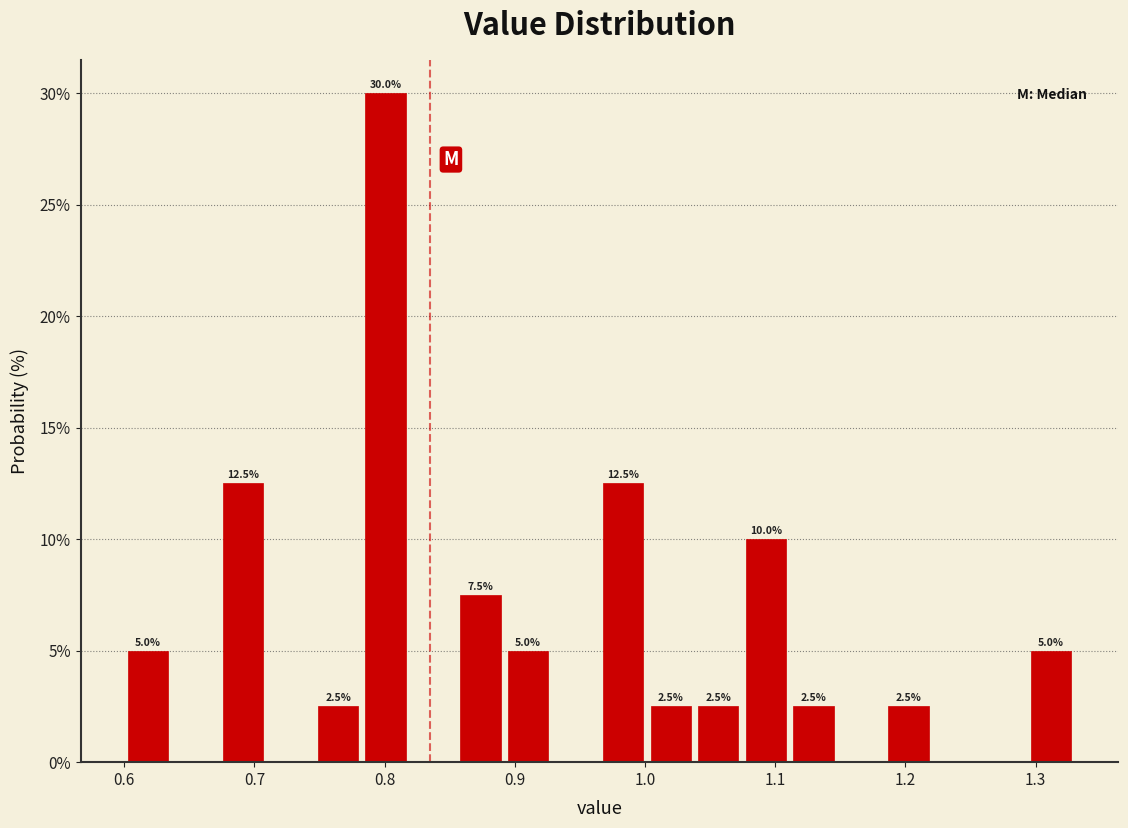

Read against the x-axis, roughly where is the centre of the tallest bar?

0.80